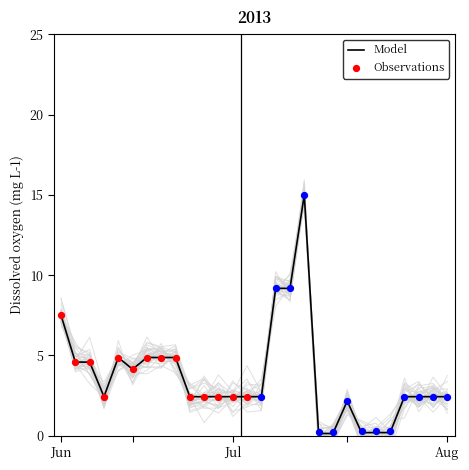

What is the highest value of the Model series?

15.0